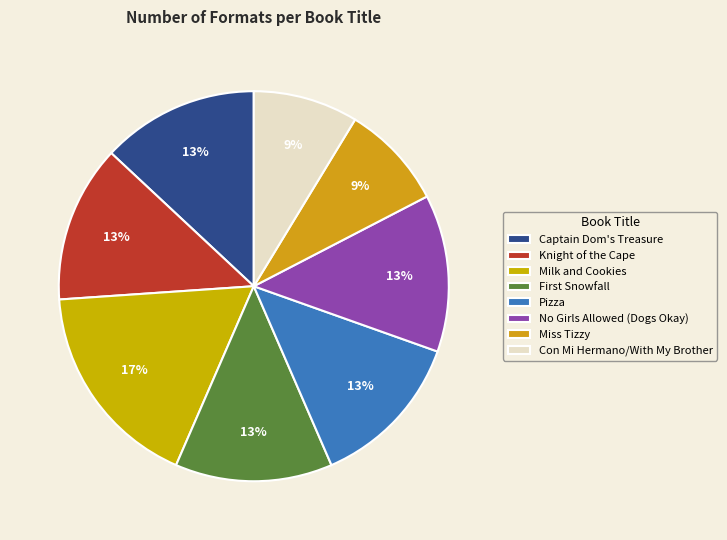

To the nearest percent, what is the combined percentage of Milk and Cookies and Pizza?

30%